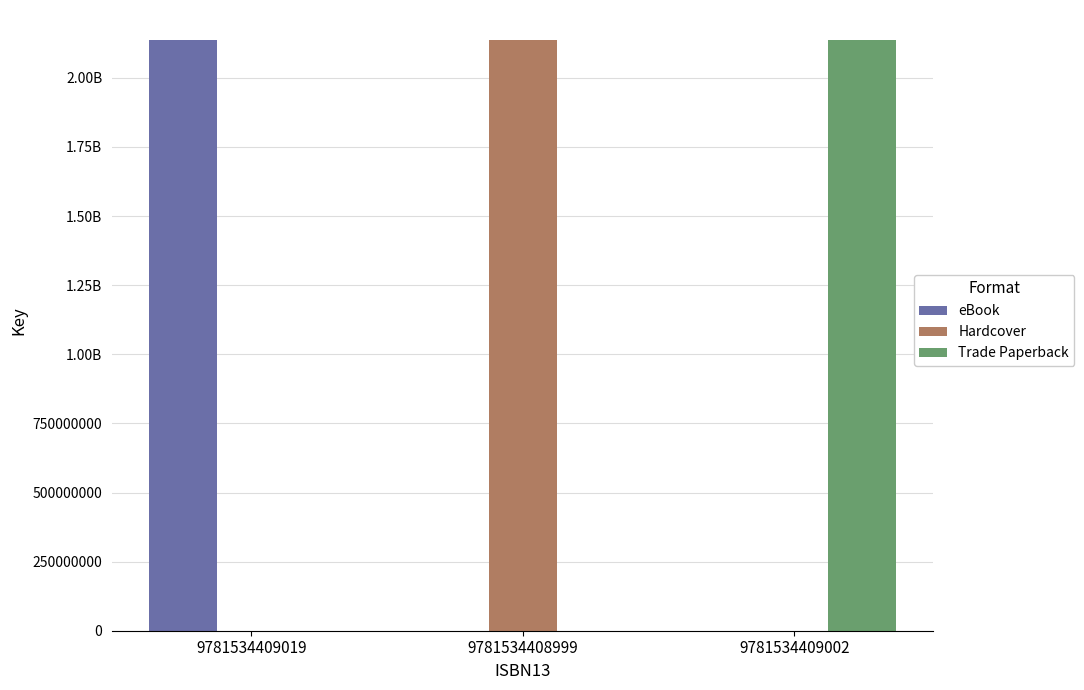

What position from the left is 9781534409002?

3